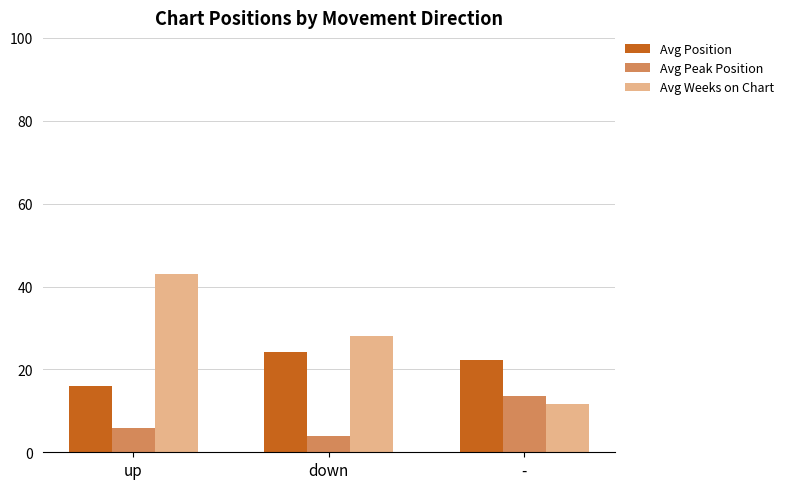

Are the bars grouped side by side (vs. stacked)?

Yes